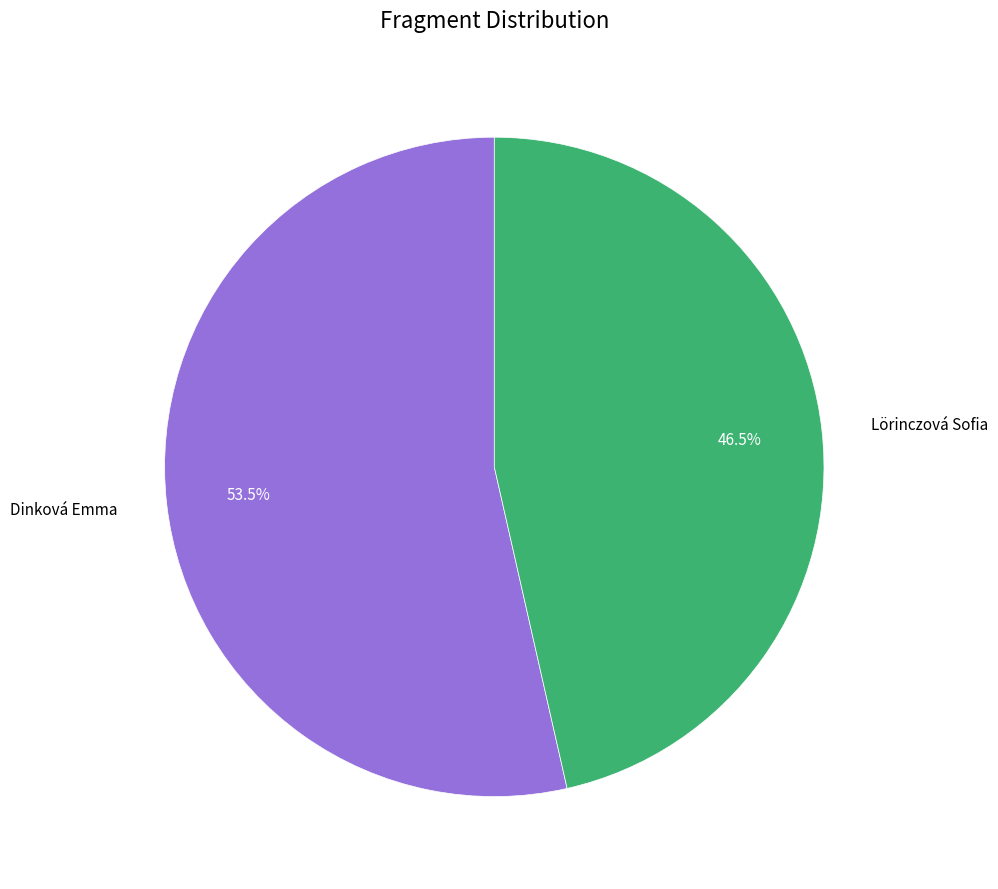

To the nearest percent, what is the difference between the largest and smallest slice percentages?

7%